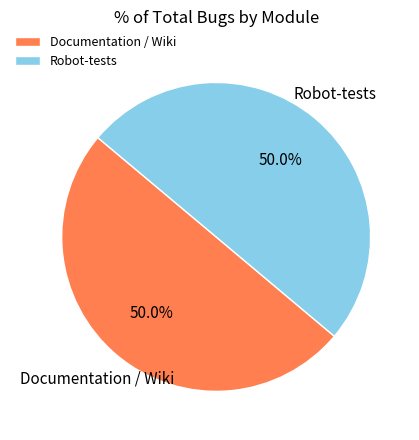

How many slices are in this pie chart?

2